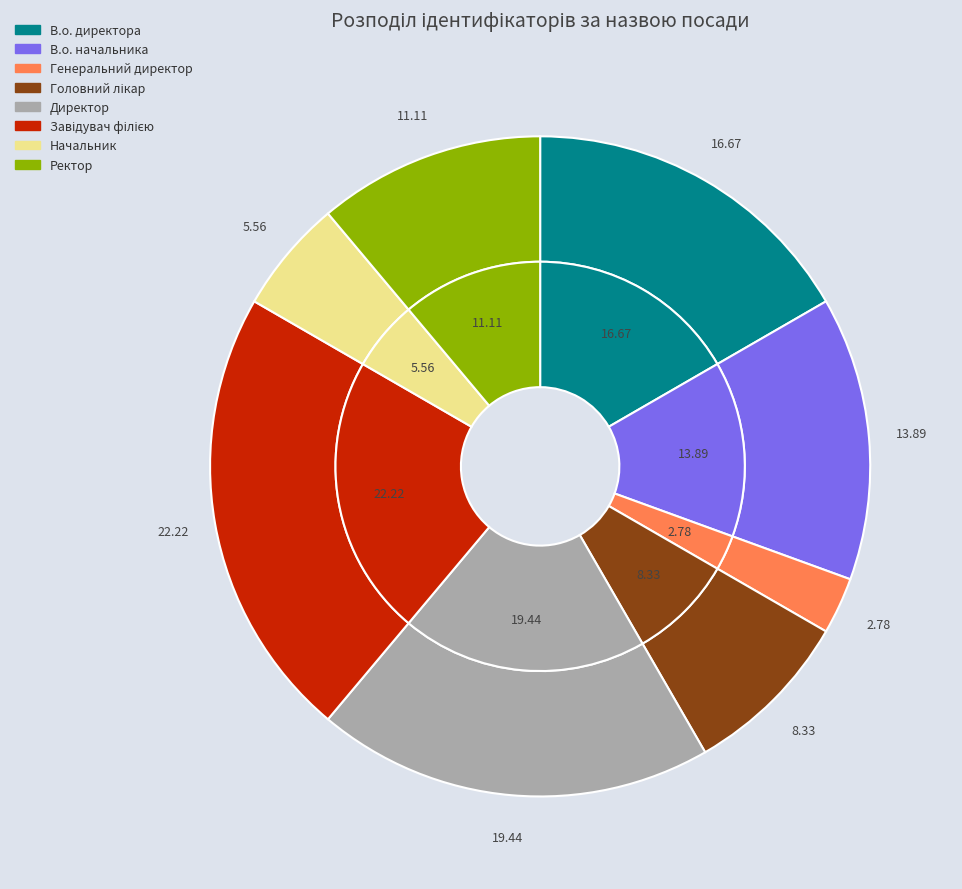

How much of the chart is everything except Генеральний директор?

97.2%